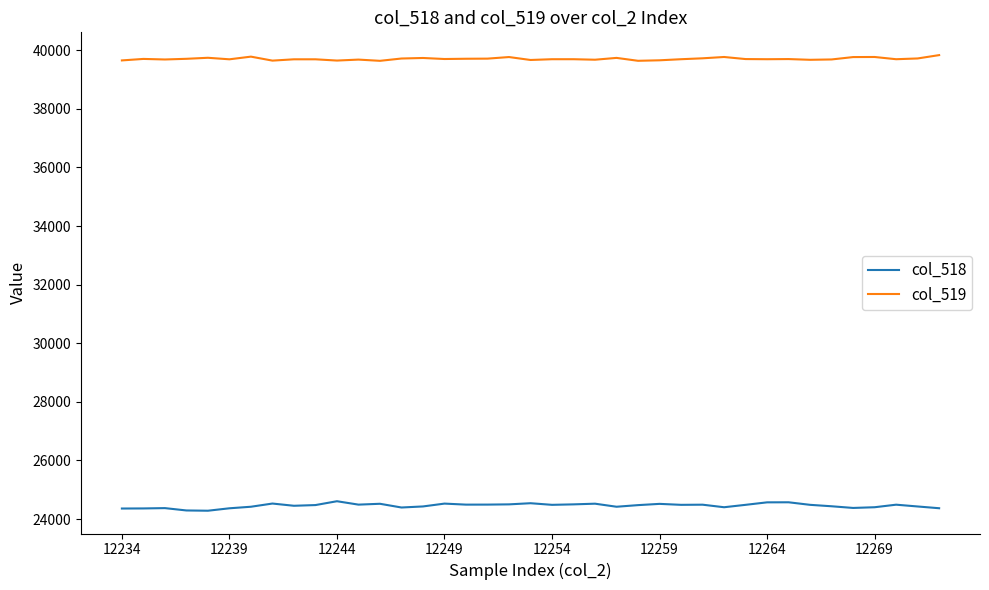

List the series in order of their overall mean, highest first.

col_519, col_518